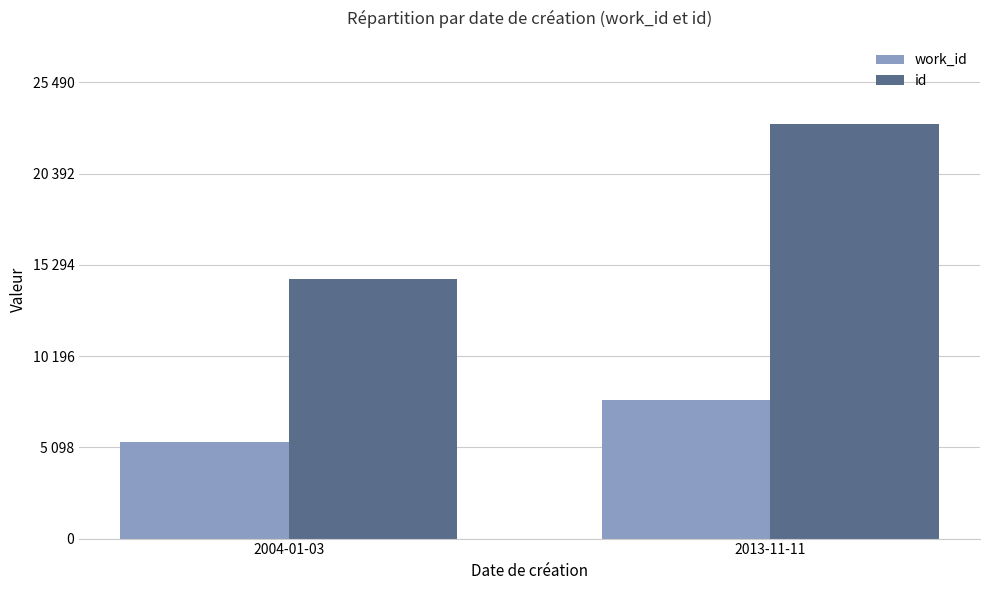

What are all the series names shown in the legend?

work_id, id